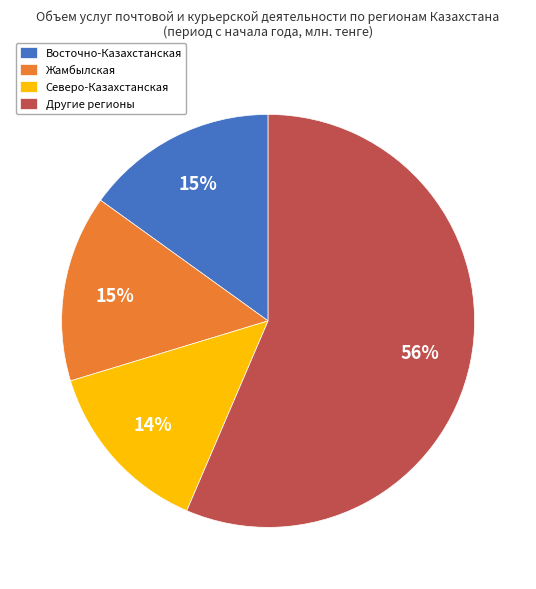

How many slices are in this pie chart?

4